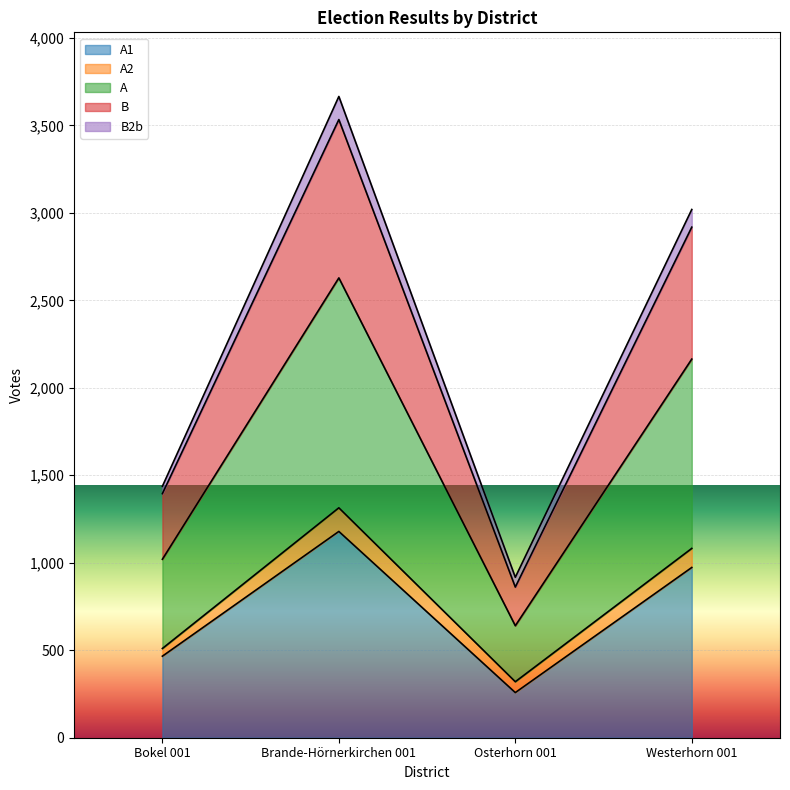

What is the total value across all series at Brande-Hörnerkirchen 001?

3665